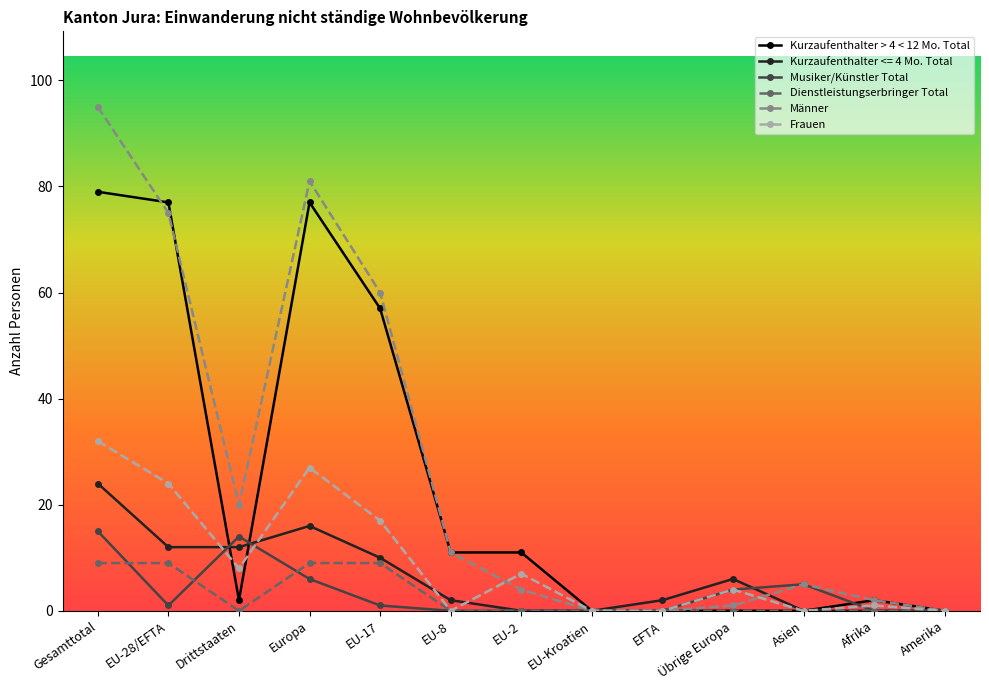

At which label does Musiker/Künstler Total first exceed 1?

Gesamttotal